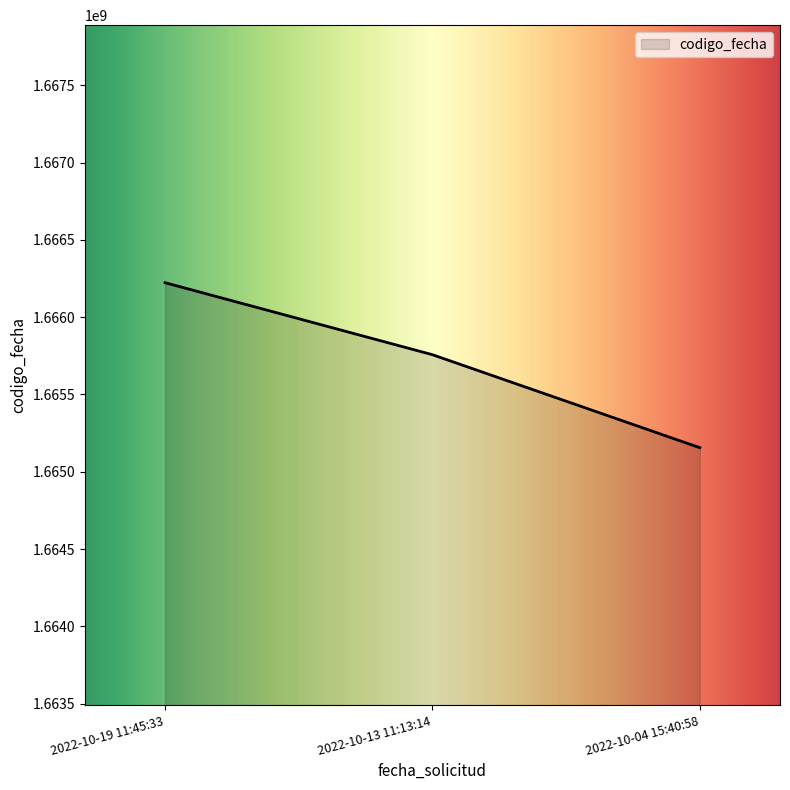

What is the sum of all values?

4997136057